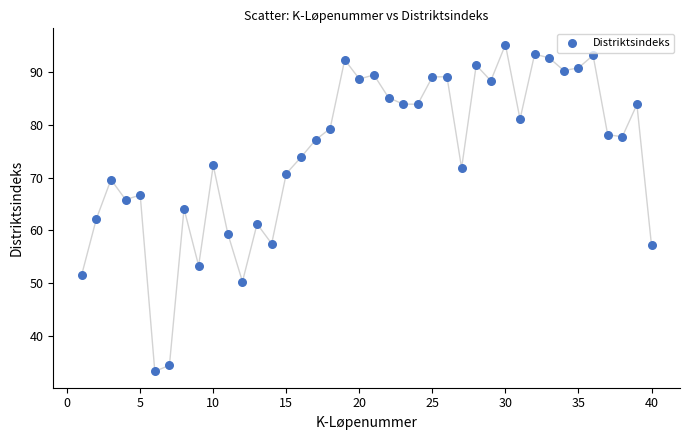

What is the range of Y values (max minus min)?

61.9